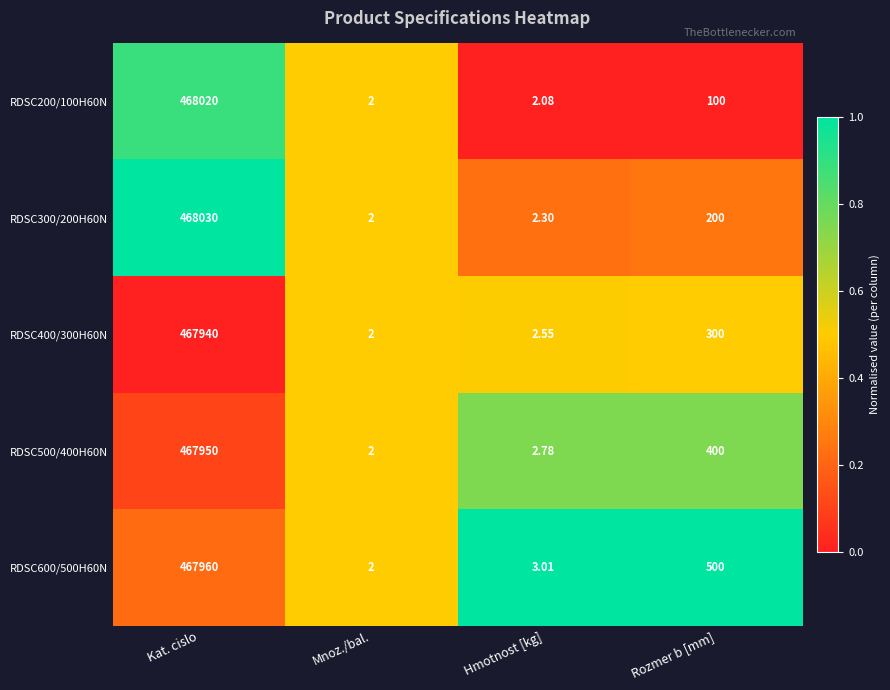

At which category is the sum across all series the highest?

Kat. cislo